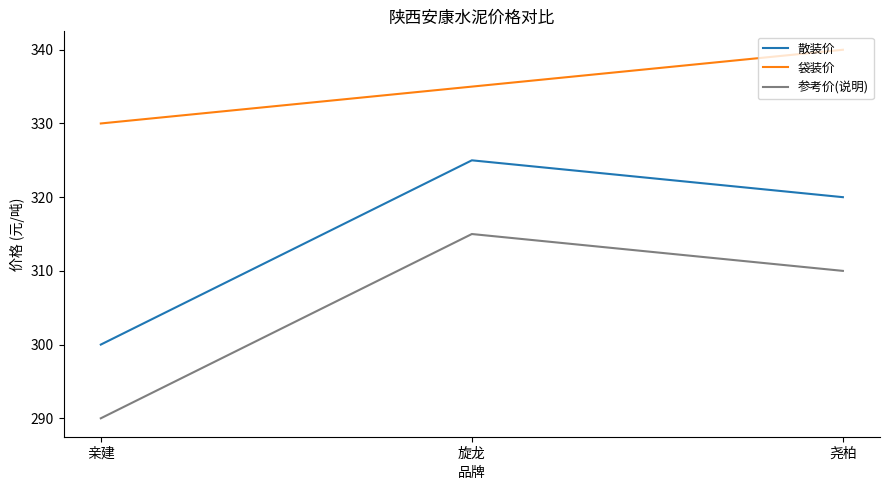

What is the difference between the maximum and minimum values in the 参考价(说明) series?

25